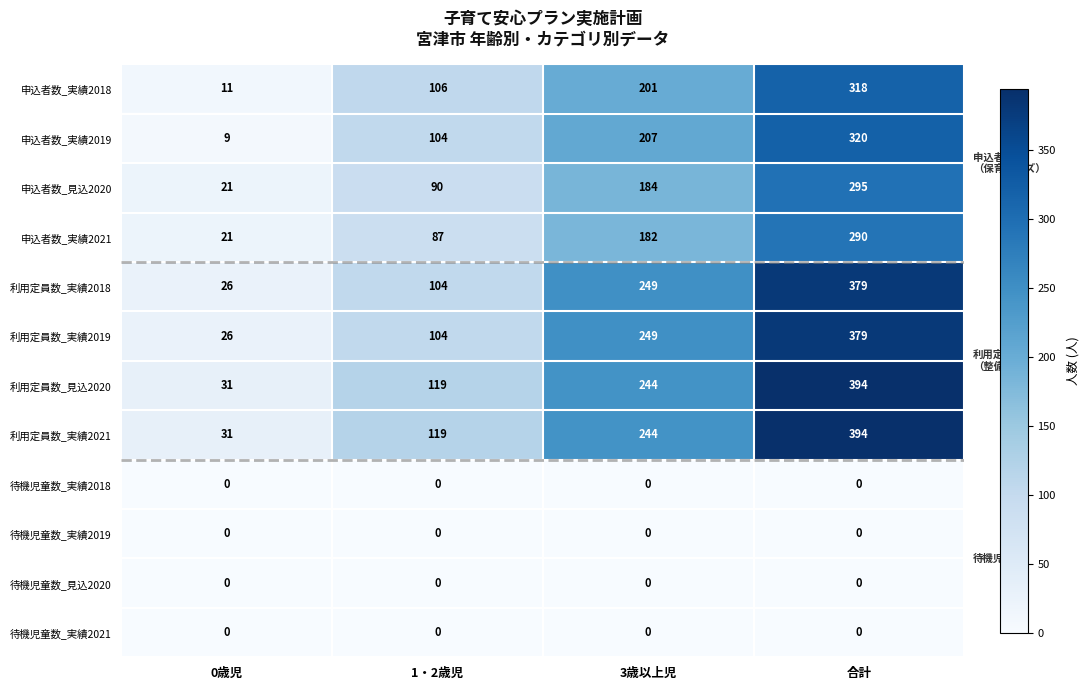

What is the greatest value displayed?

394